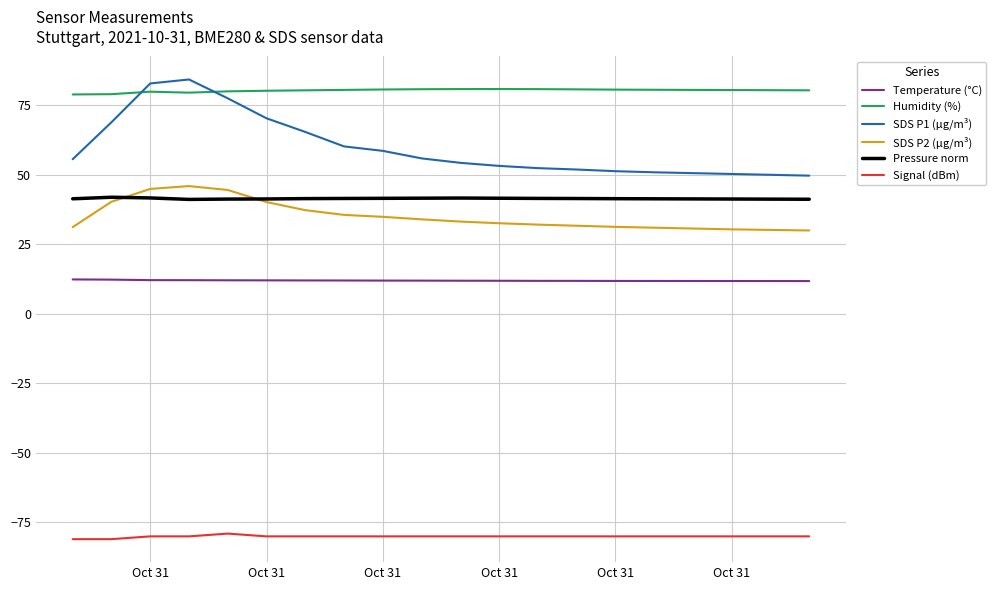

Which series has the widest spread of values?

SDS P1 (µg/m³)